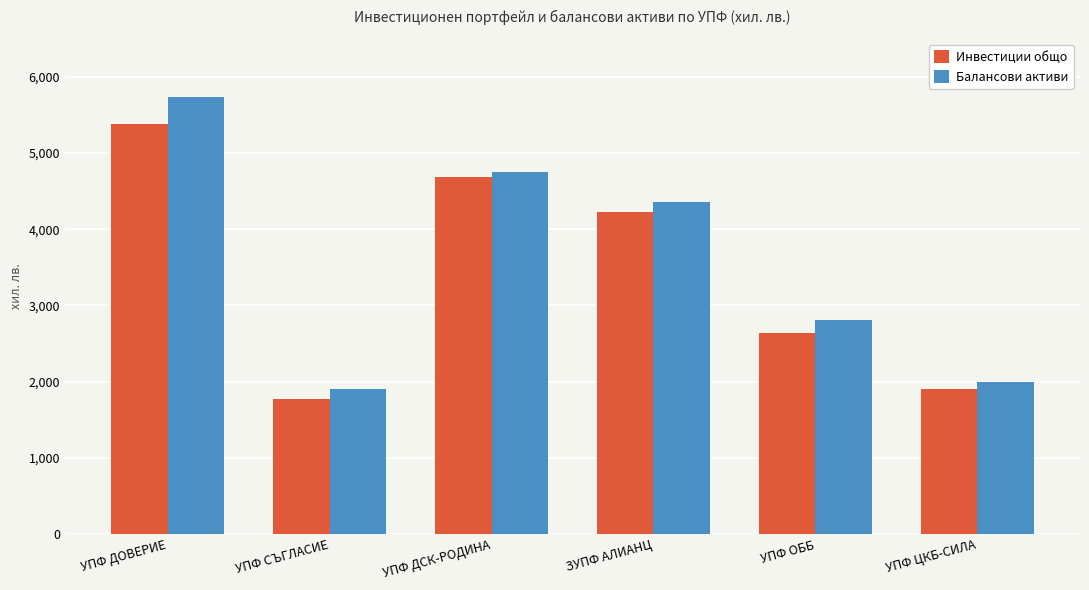

What is the difference between the Балансови активи values at ЗУПФ АЛИАНЦ and УПФ ДОВЕРИЕ?

1374986